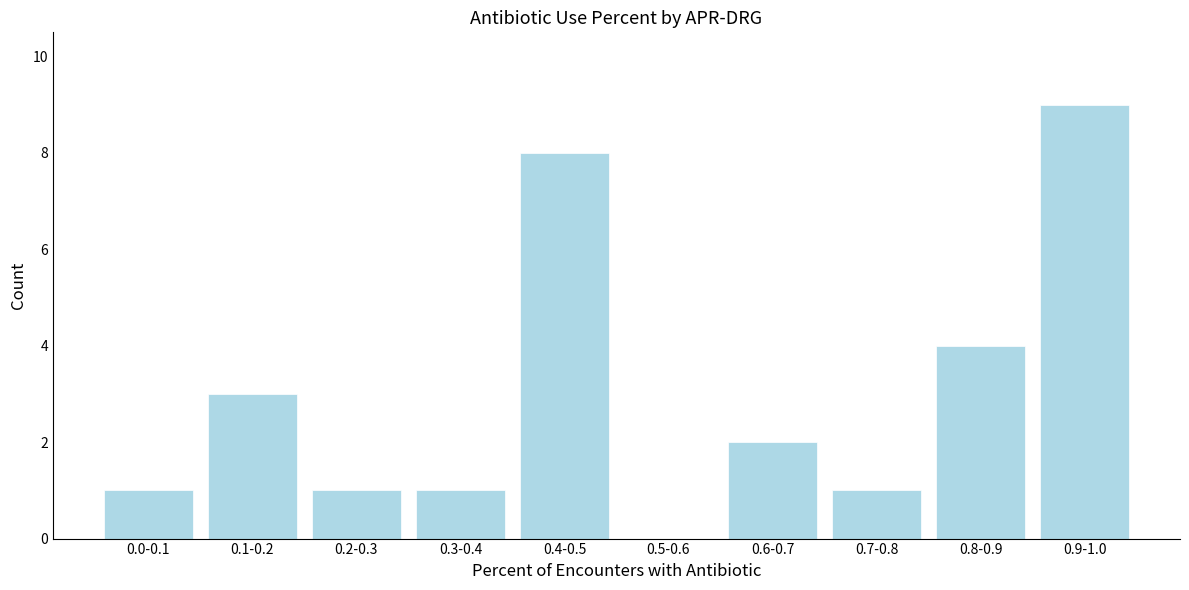

Reading left to right, transcribe all the data shown in this chart.

0.0-0.1=1	0.1-0.2=3	0.2-0.3=1	0.3-0.4=1	0.4-0.5=8	0.5-0.6=0	0.6-0.7=2	0.7-0.8=1	0.8-0.9=4	0.9-1.0=9